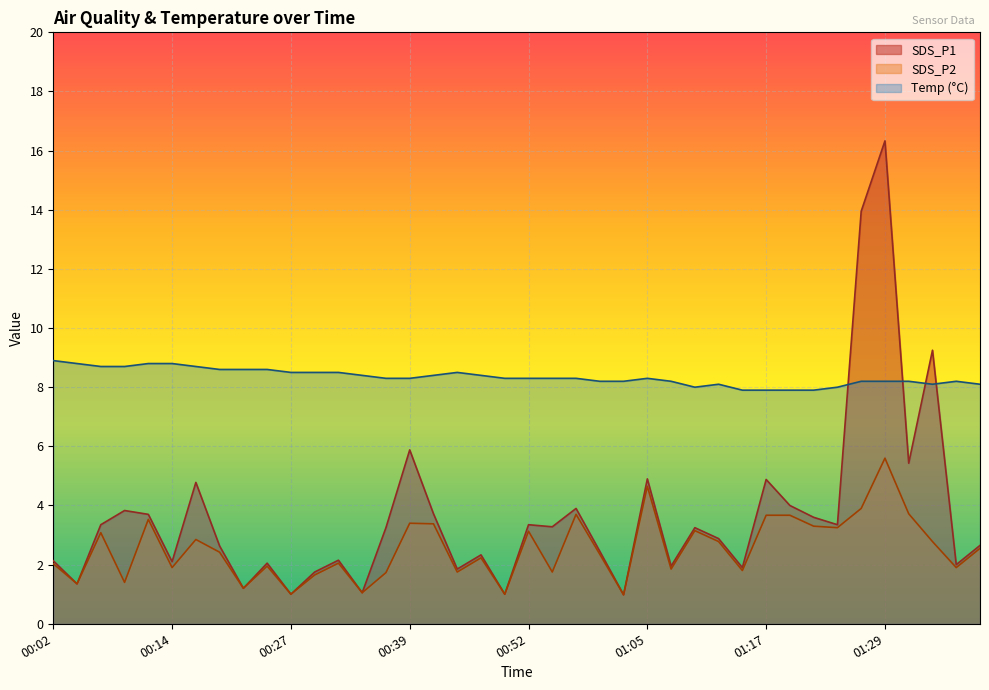

How many data points in SDS_P2 are above 2?

24